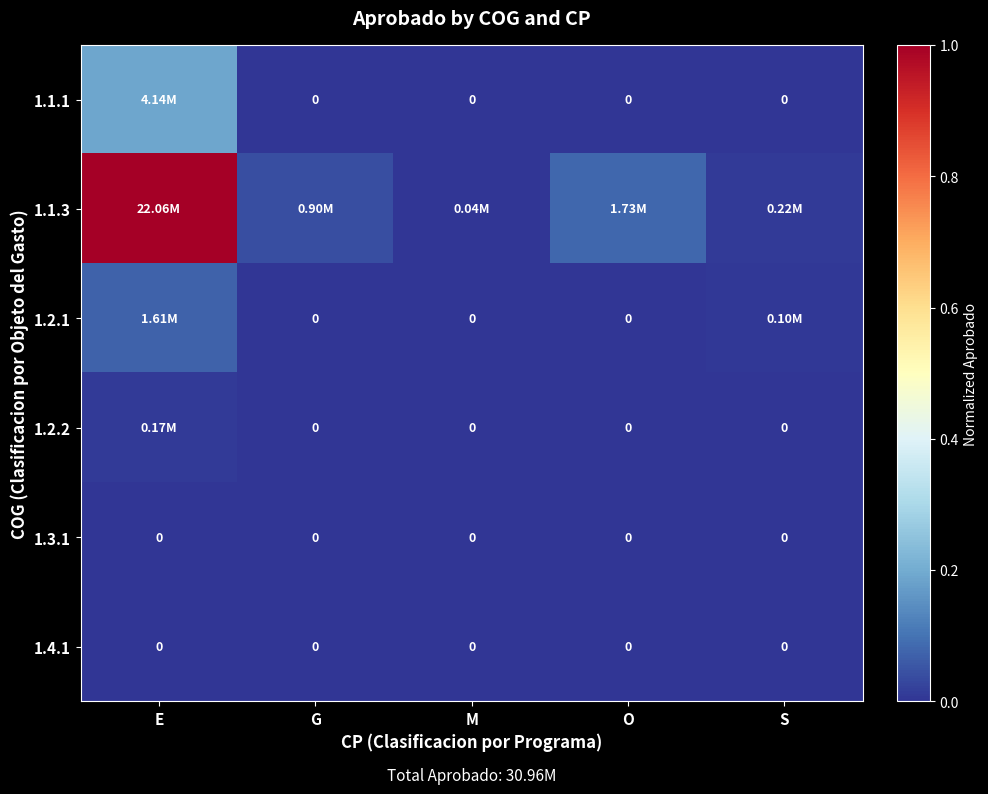

Count the number of data series in this chart.

6